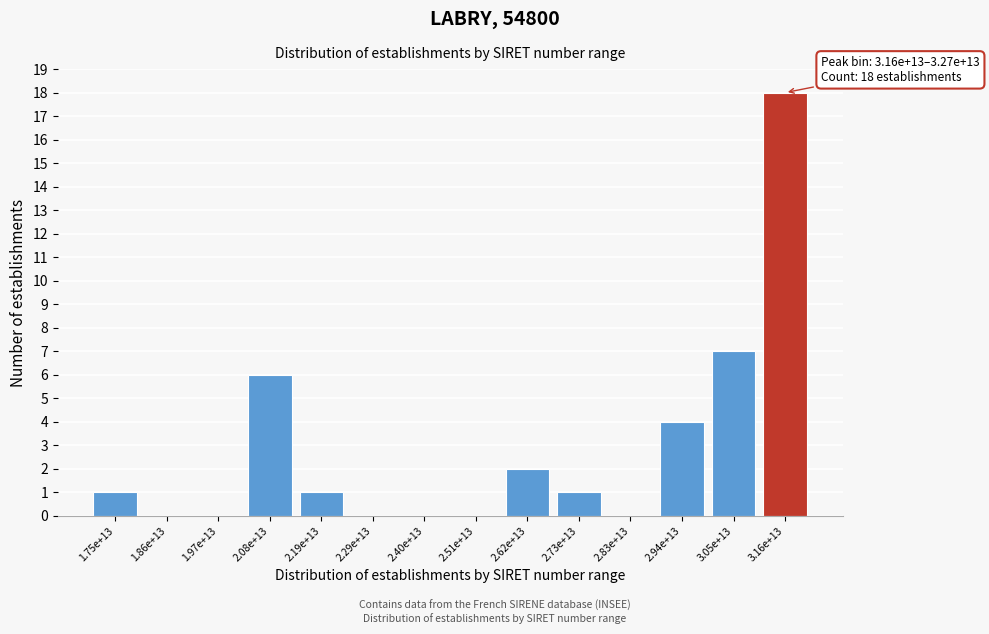

Reading left to right, transcribe all the data shown in this chart.

1.75e+13=1	1.86e+13=0	1.97e+13=0	2.08e+13=6	2.19e+13=1	2.29e+13=0	2.40e+13=0	2.51e+13=0	2.62e+13=2	2.73e+13=1	2.83e+13=0	2.94e+13=4	3.05e+13=7	3.16e+13=18